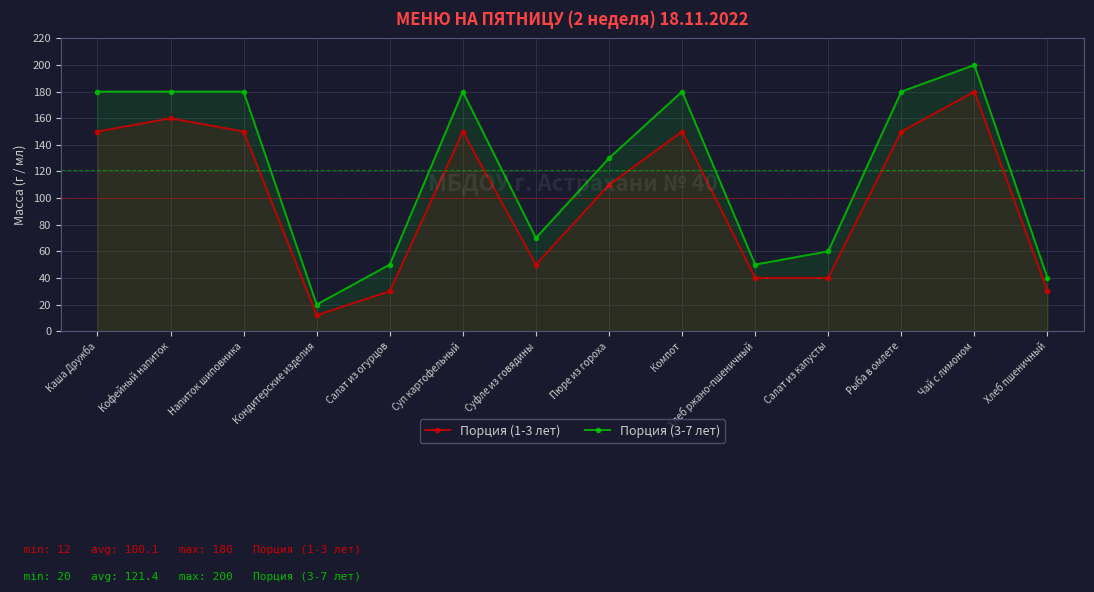

List the series in order of their peak value, lowest first.

Порция (1-3 лет), Порция (3-7 лет)